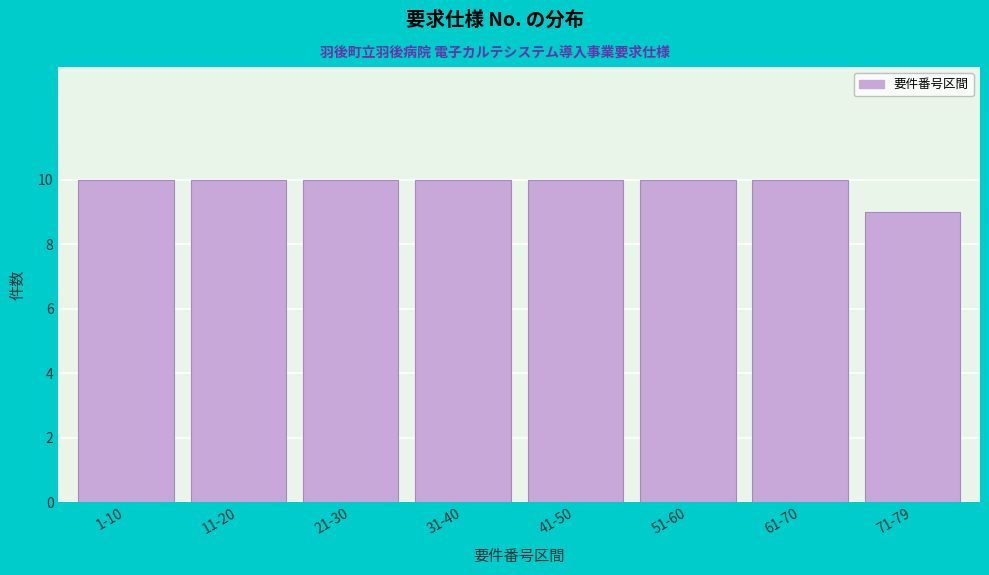

Reading left to right, transcribe all the data shown in this chart.

10	10	10	10	10	10	10	9